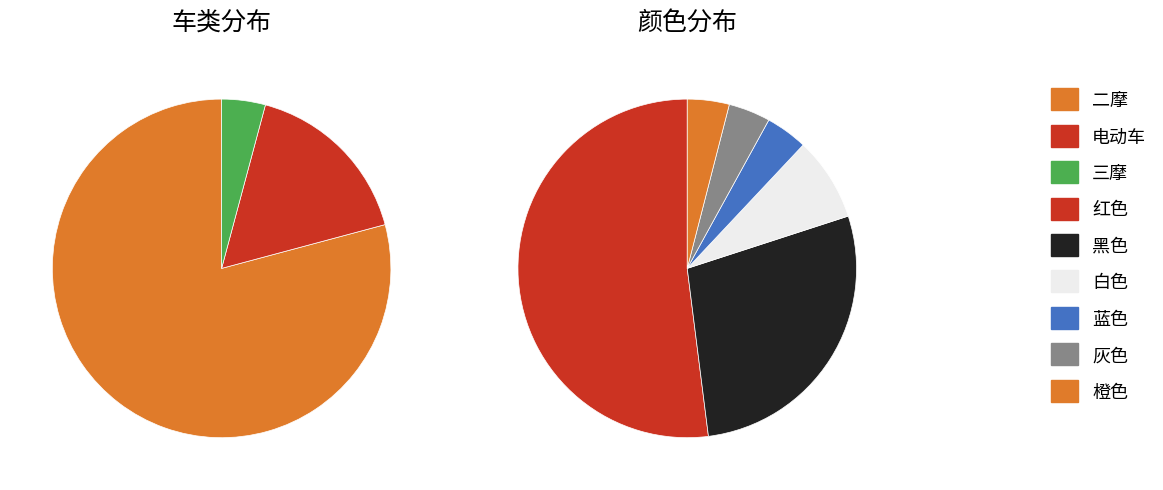

Is it true that 三摩 is 1% of the pie?

False